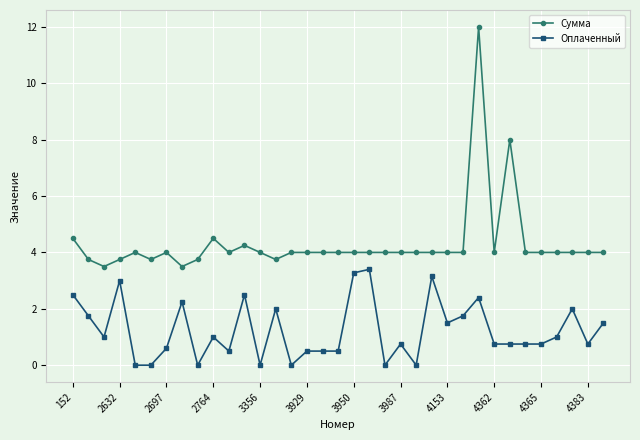

True or false: Оплаченный has more than 2 interior local peaks.

True